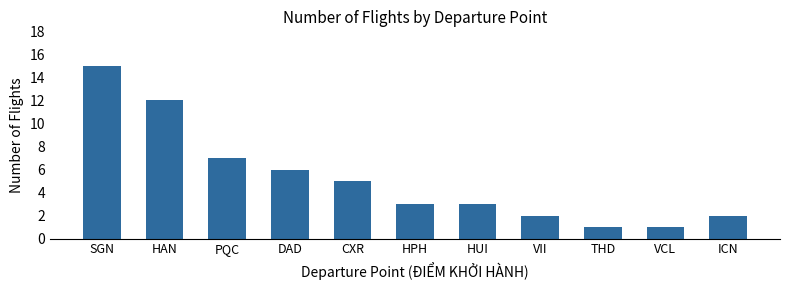

Reading left to right, what are all the values shown in this chart?

SGN=15	HAN=12	PQC=7	DAD=6	CXR=5	HPH=3	HUI=3	VII=2	THD=1	VCL=1	ICN=2